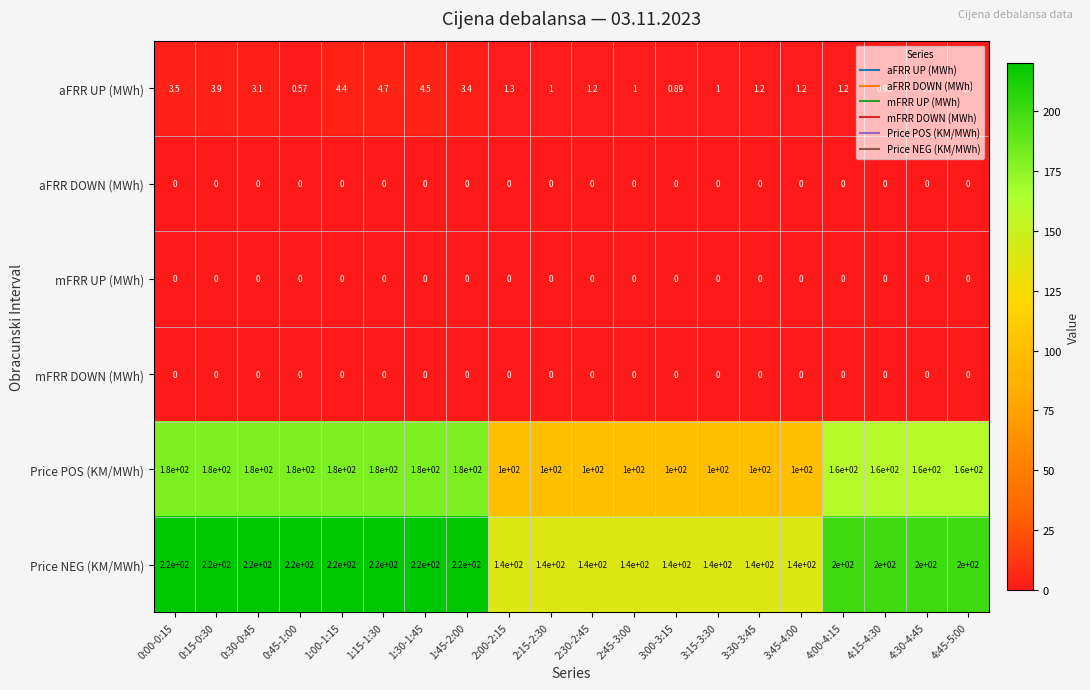

Which series changed the most between 1:15-1:30 and 1:30-1:45?

aFRR UP (MWh)